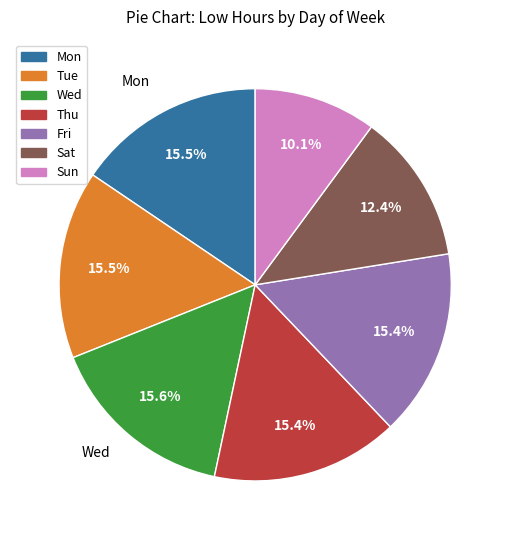

Does Fri represent more than half of the total?

No